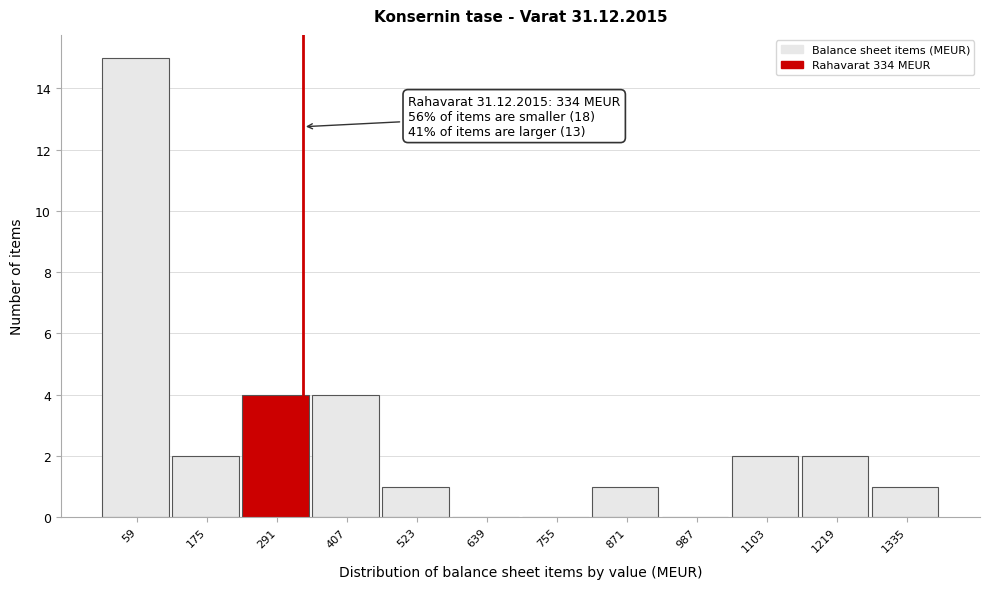

Over which range of the x-axis is the bar tallest?

0 to 120